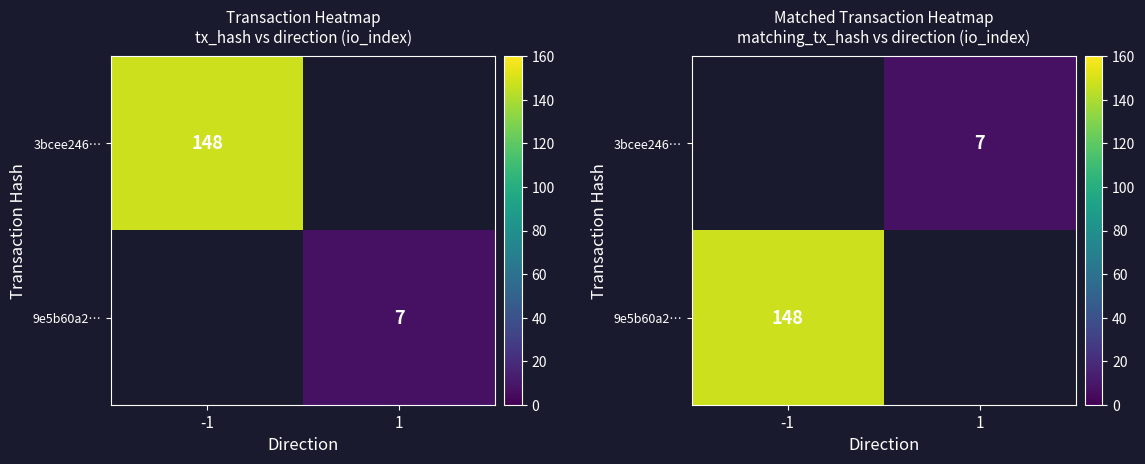

Count the number of categories in the chart.

2